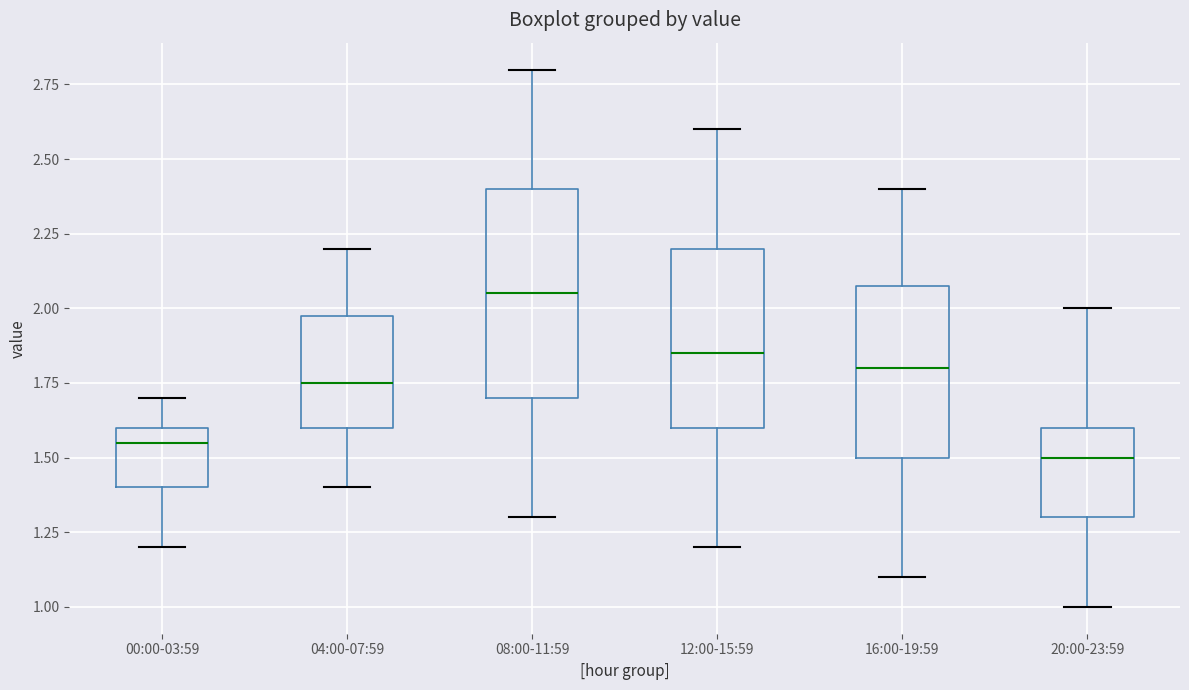

Which box's median line is the lowest?

20:00-23:59